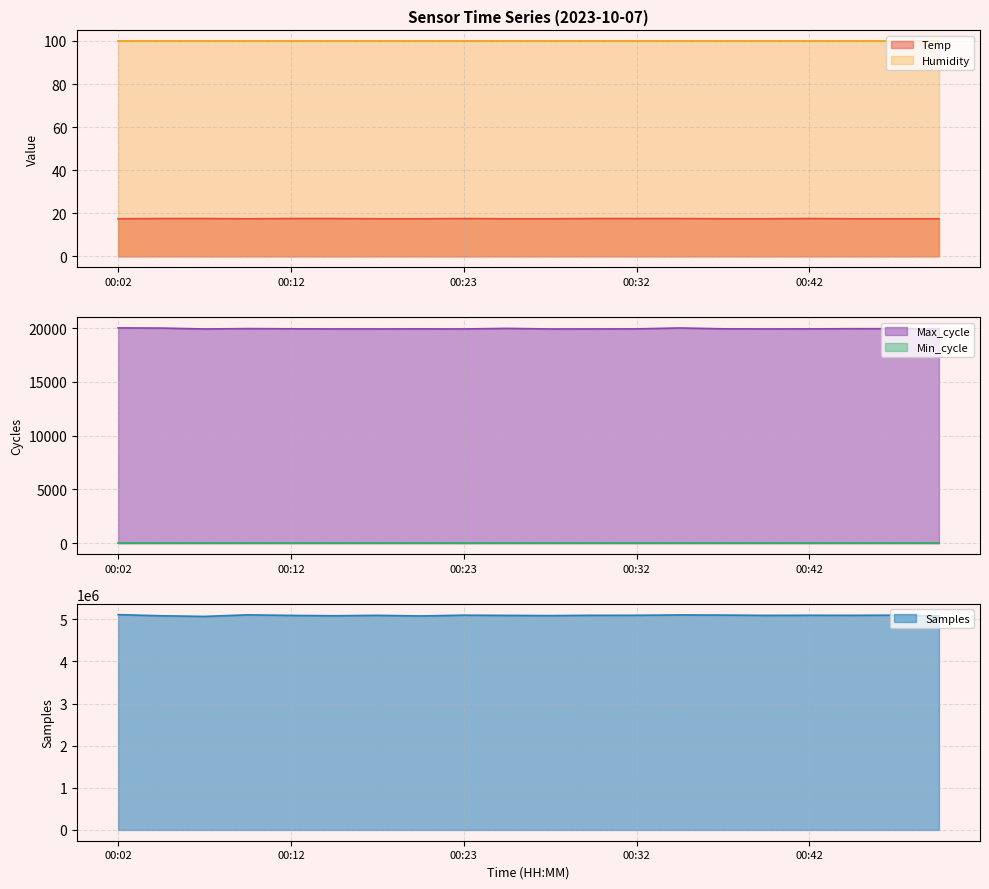

What is the total value across all series at 00:23?

5116654.6